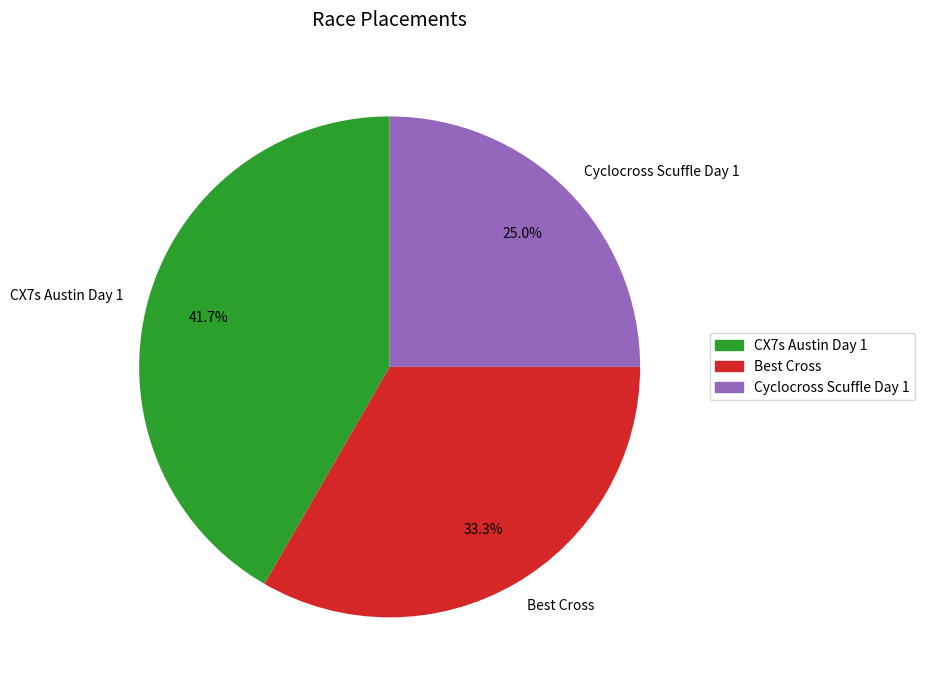

Rank the categories by value from lowest to highest.

Cyclocross Scuffle Day 1, Best Cross, CX7s Austin Day 1